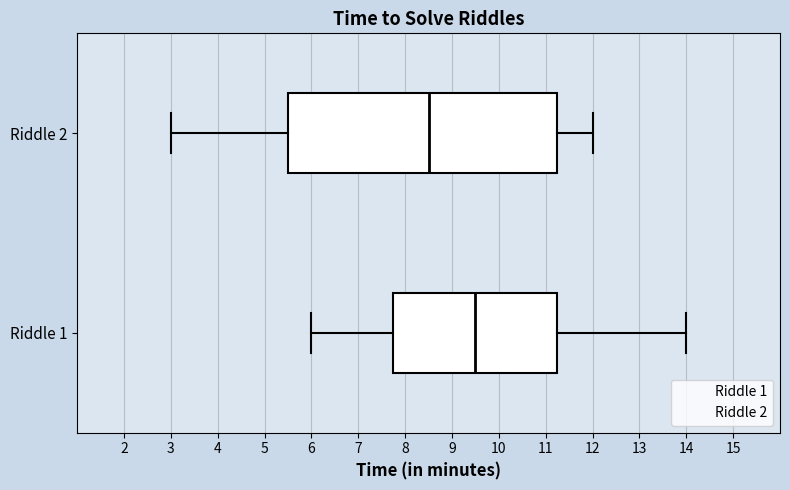

Reading bottom to top, read every box against the x-axis: the position of its median line, the range the box covers, and the ends of its whiskers. The values are not printed on the chart, so give them approximately, as read against the axis.

Riddle 1: median 9.5, box 7.8 to 11.3, whiskers 6.0 to 14.0
Riddle 2: median 8.5, box 5.5 to 11.3, whiskers 3.0 to 12.0